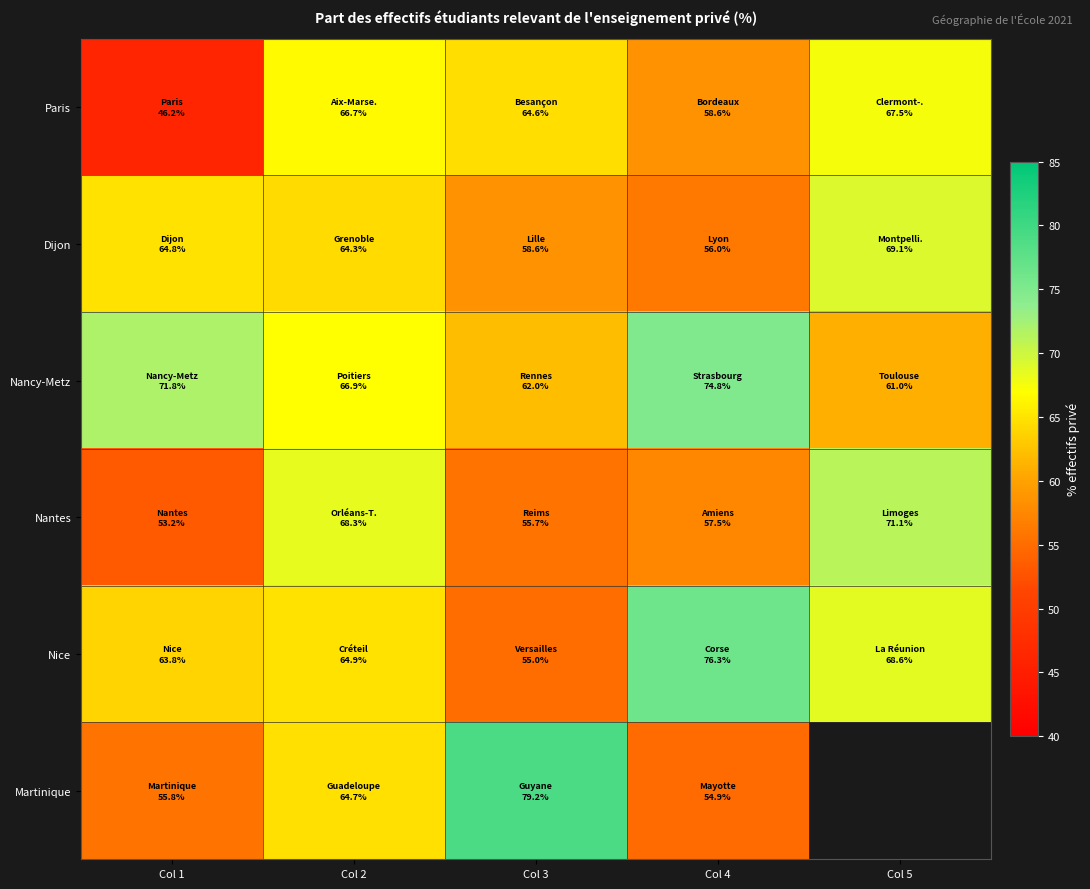

Read the Nancy-Metz value at Col 2.

66.9